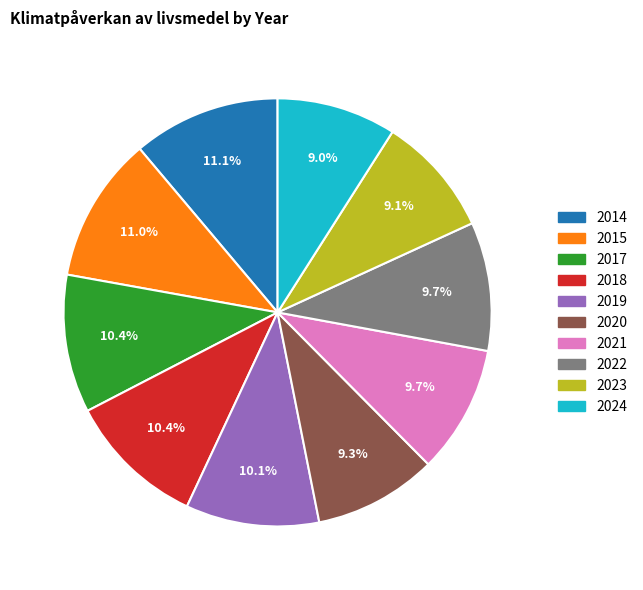

Is the sum of 2015 and 2019 greater than half?

No